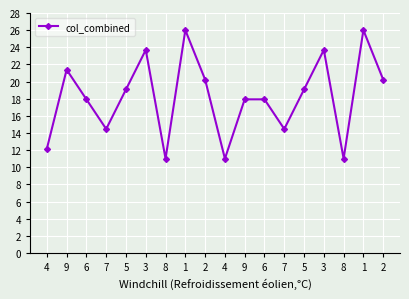

How many lines are shown in the chart?

1